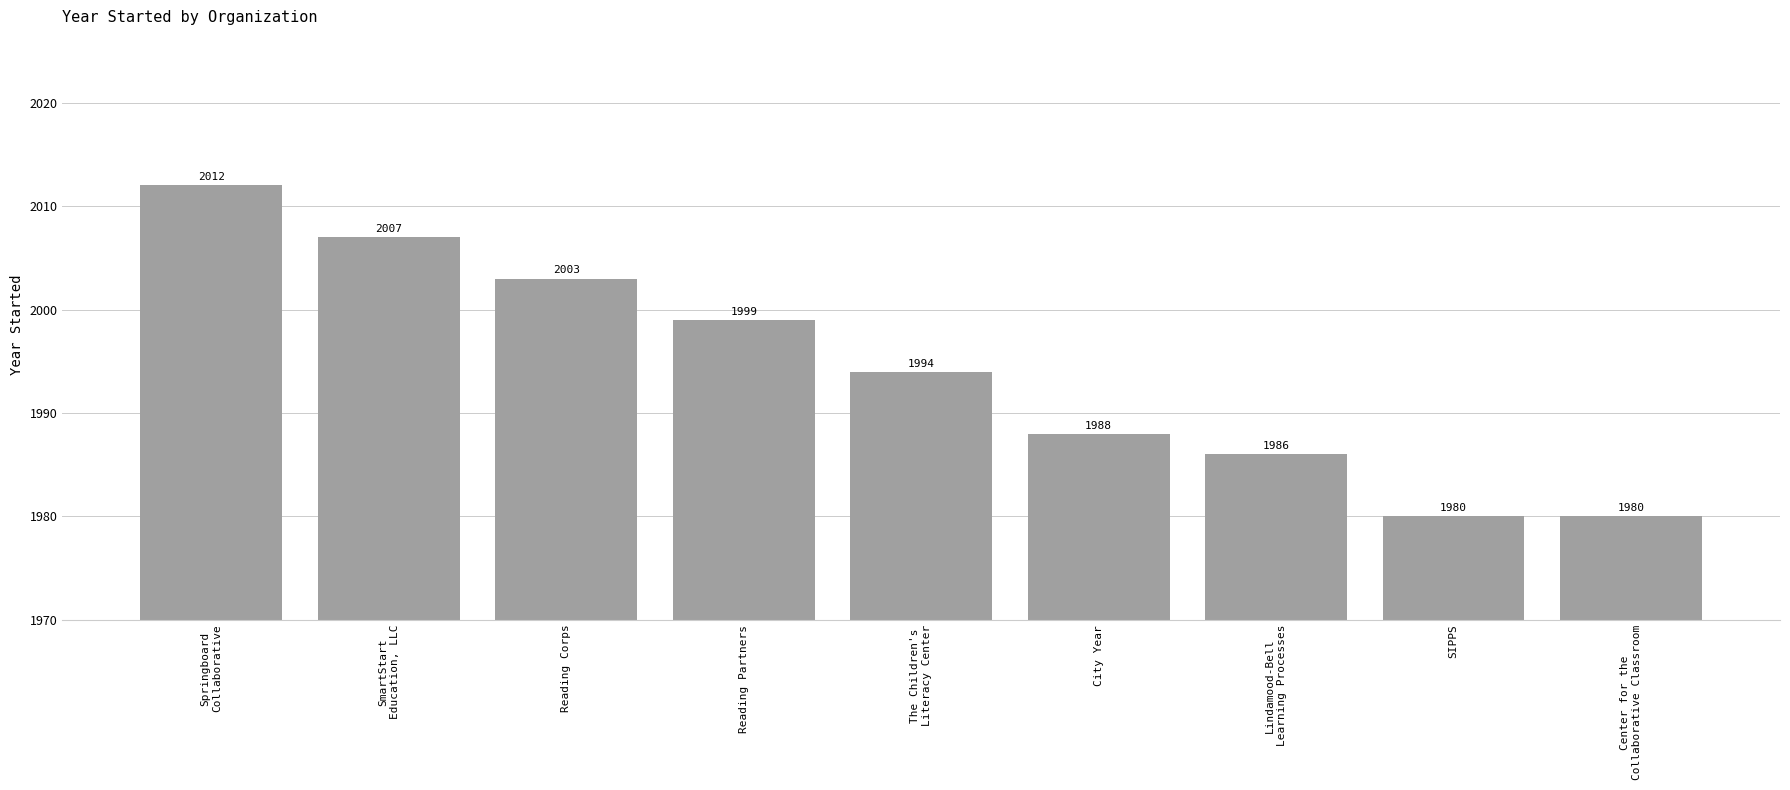

True or false: the data shows 560 at City Year.

False